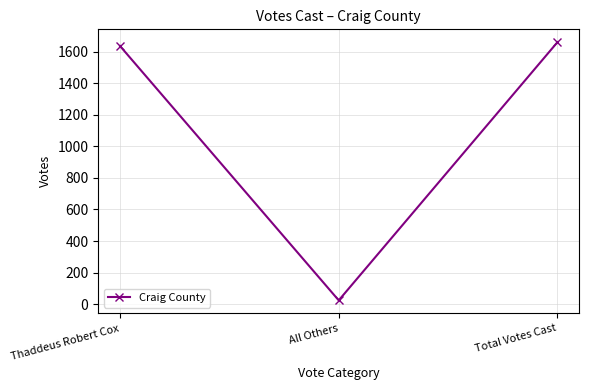

Approximately how many times larger is the value at Total Votes Cast compared to All Others?

69.1